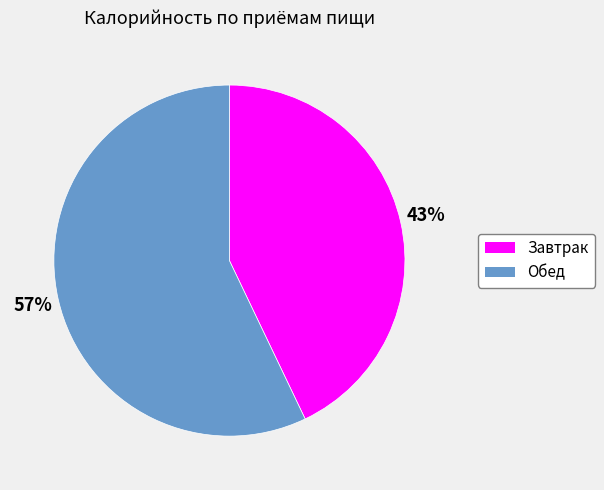

Is it true that Обед is 63% of the pie?

False